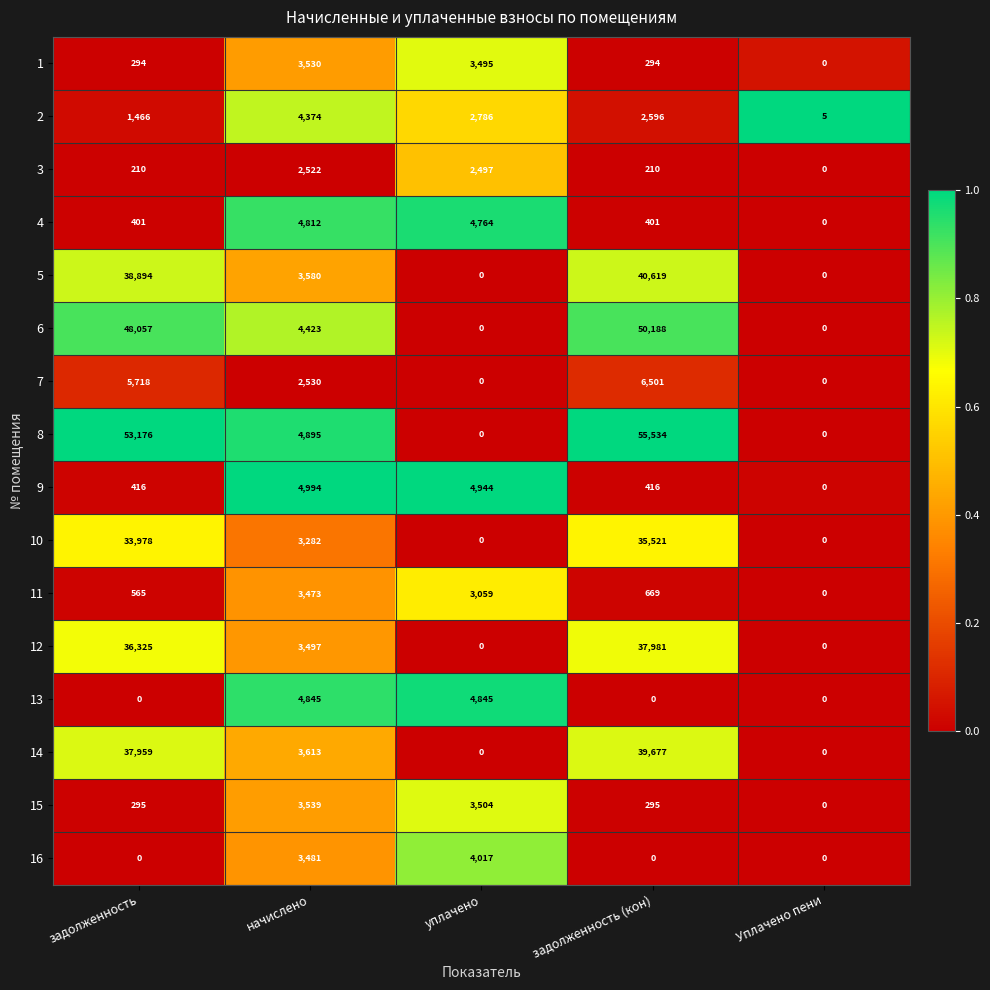

Count the number of data series in this chart.

16